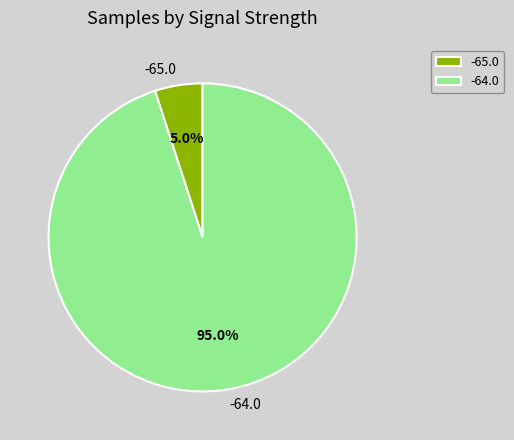

How many segments does this pie chart have?

2